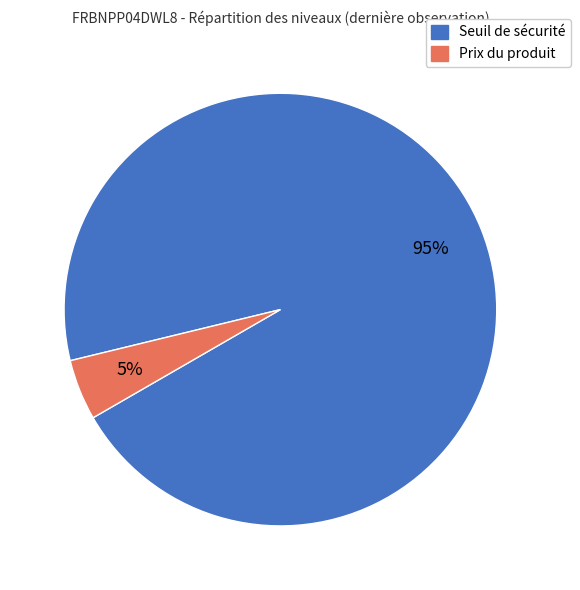

Do Seuil de sécurité and Prix du produit together represent more than half of the pie?

Yes